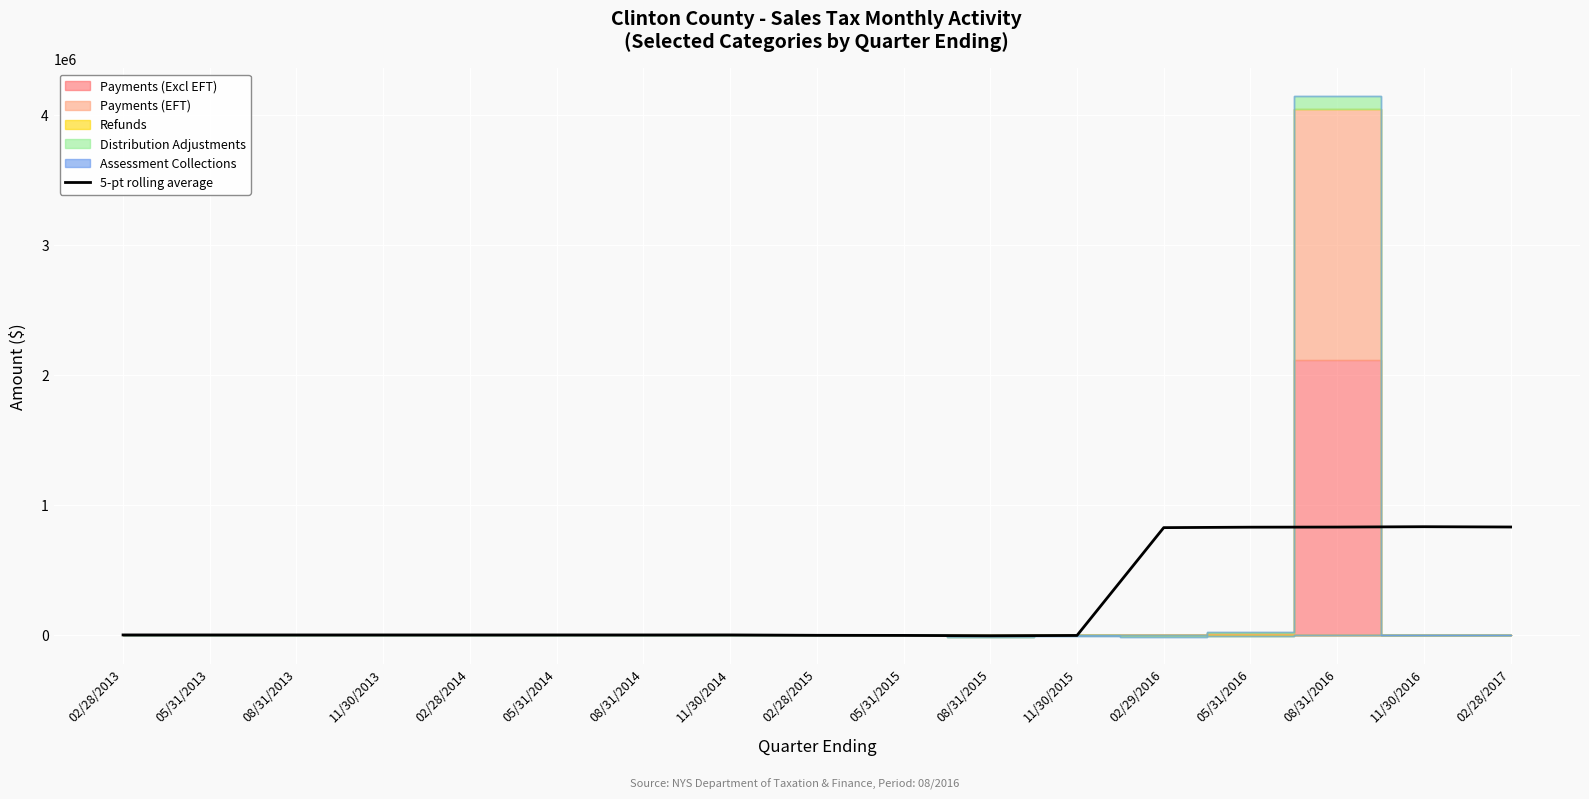

What is the sum of the values at 05/31/2014 and 05/31/2016?

828294.3